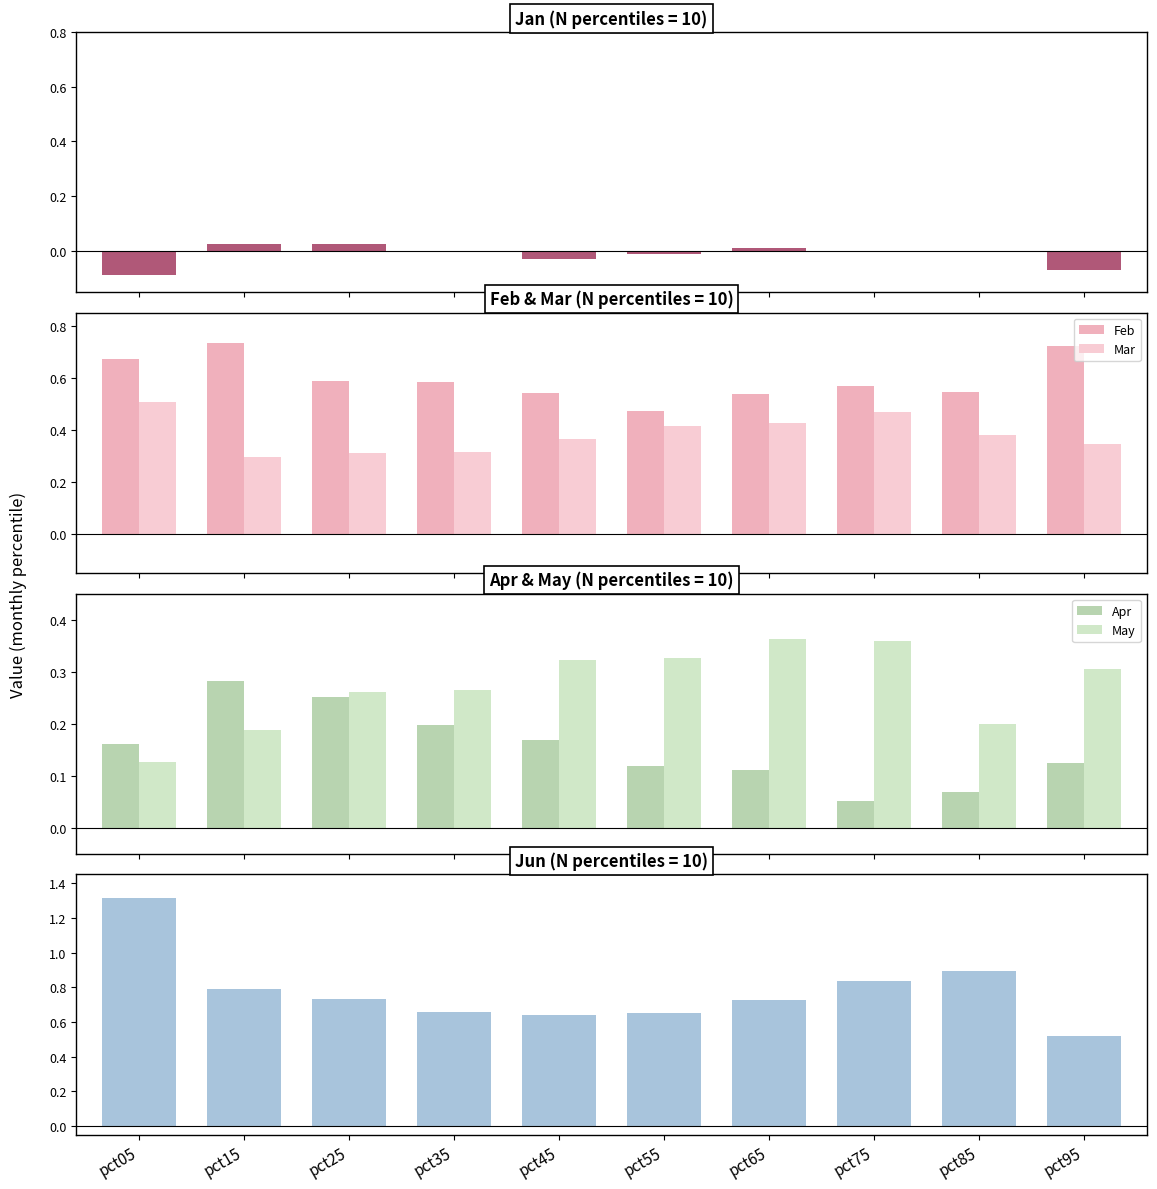

Reading right to left, extract all data points from this chart.

Jan: pct95=-0.1	pct85=-0.0	pct75=0.0	pct65=0.0	pct55=-0.0	pct45=-0.0	pct35=-0.0	pct25=0.0	pct15=0.0	pct05=-0.1
Feb: pct95=0.7	pct85=0.5	pct75=0.6	pct65=0.5	pct55=0.5	pct45=0.5	pct35=0.6	pct25=0.6	pct15=0.7	pct05=0.7
Mar: pct95=0.3	pct85=0.4	pct75=0.5	pct65=0.4	pct55=0.4	pct45=0.4	pct35=0.3	pct25=0.3	pct15=0.3	pct05=0.5
Apr: pct95=0.1	pct85=0.1	pct75=0.1	pct65=0.1	pct55=0.1	pct45=0.2	pct35=0.2	pct25=0.3	pct15=0.3	pct05=0.2
May: pct95=0.3	pct85=0.2	pct75=0.4	pct65=0.4	pct55=0.3	pct45=0.3	pct35=0.3	pct25=0.3	pct15=0.2	pct05=0.1
Jun: pct95=0.5	pct85=0.9	pct75=0.8	pct65=0.7	pct55=0.7	pct45=0.6	pct35=0.7	pct25=0.7	pct15=0.8	pct05=1.3